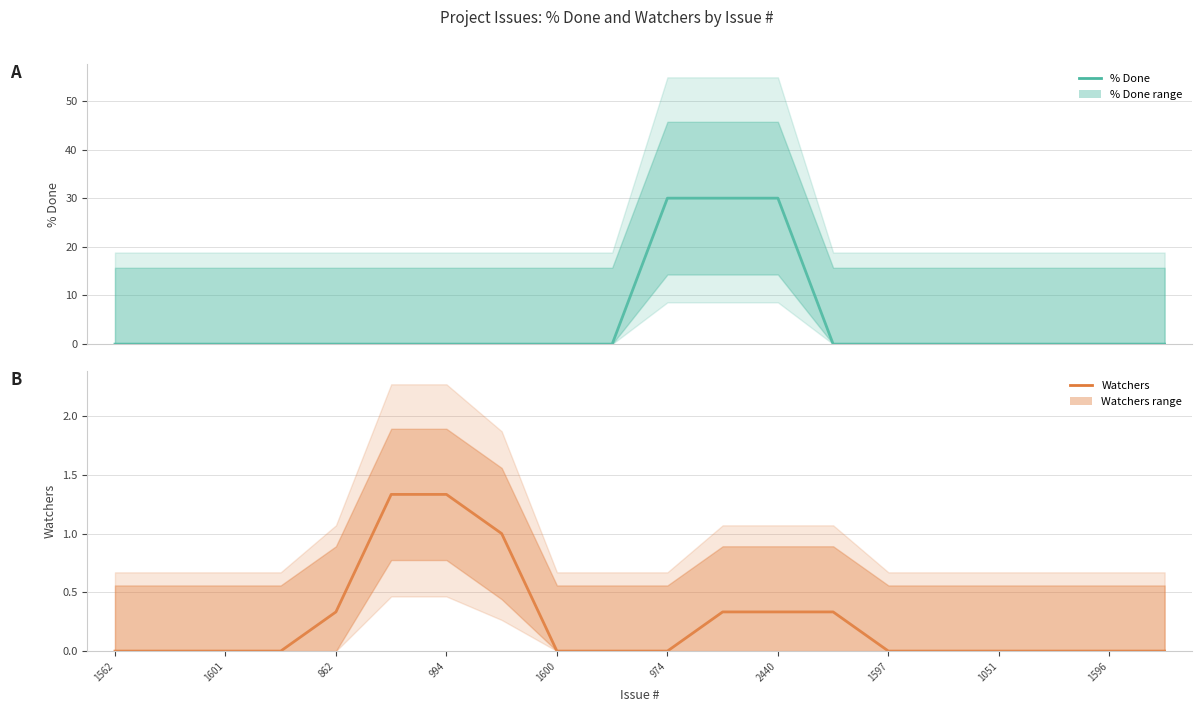

The % Done series shows 0.0 at 13. True or false?

True